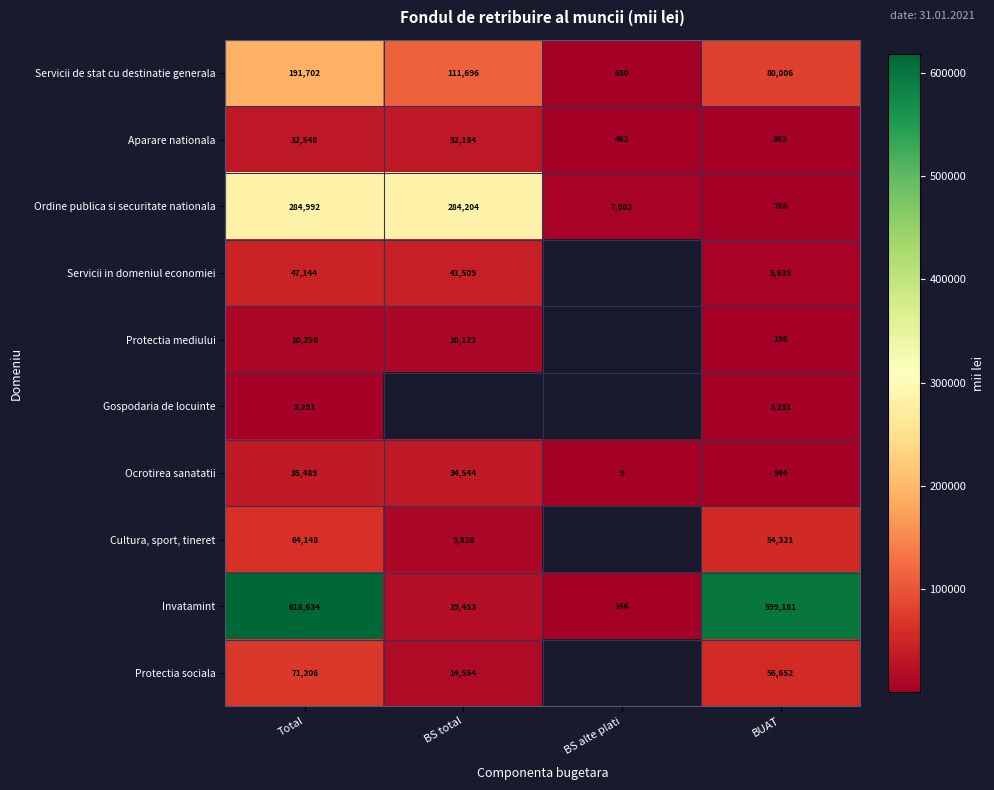

At Total, list the series in order from smallest to largest.

Gospodaria de locuinte, Protectia mediului, Aparare nationala, Ocrotirea sanatatii, Servicii in domeniul economiei, Cultura, sport, tineret, Protectia sociala, Servicii de stat cu destinatie generala, Ordine publica si securitate nationala, Invatamint